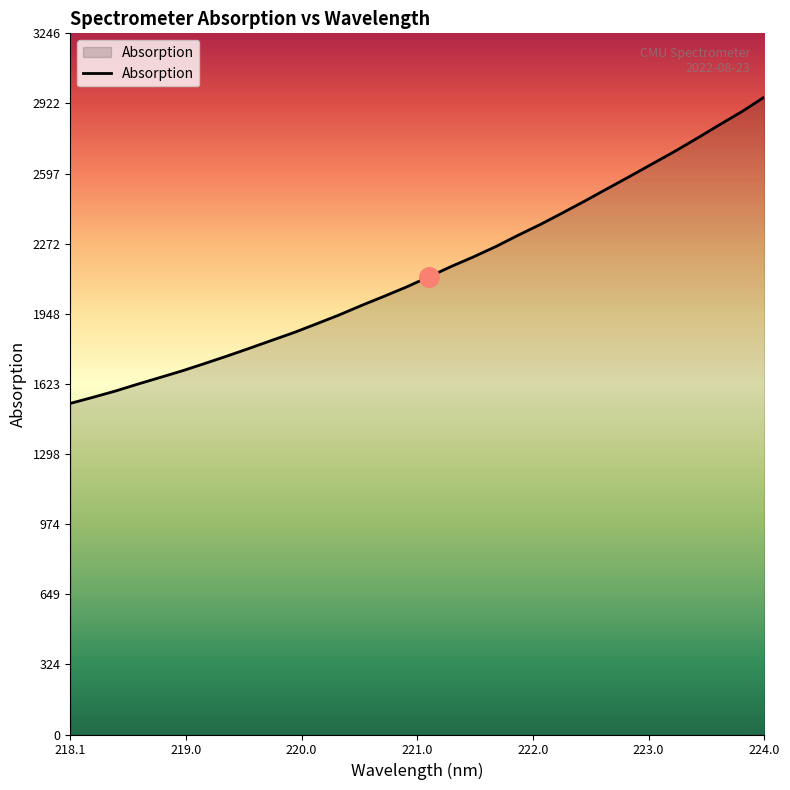

What is the smallest value displayed?

1533.1